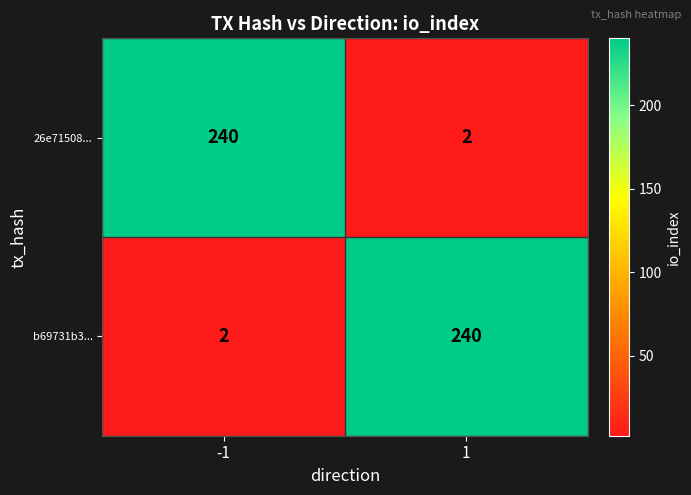

List the labels in order of b69731b3... value, largest first.

1, -1